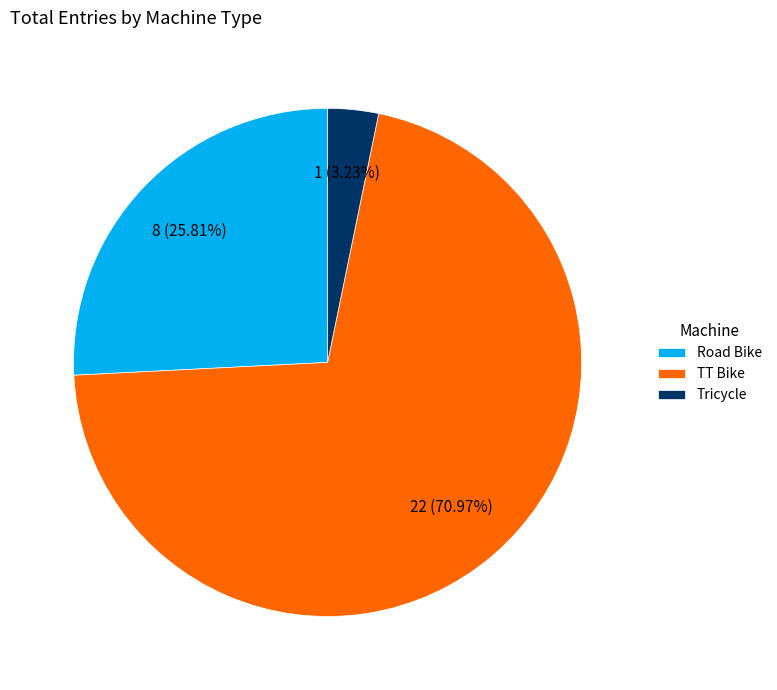

How many segments does this pie chart have?

3